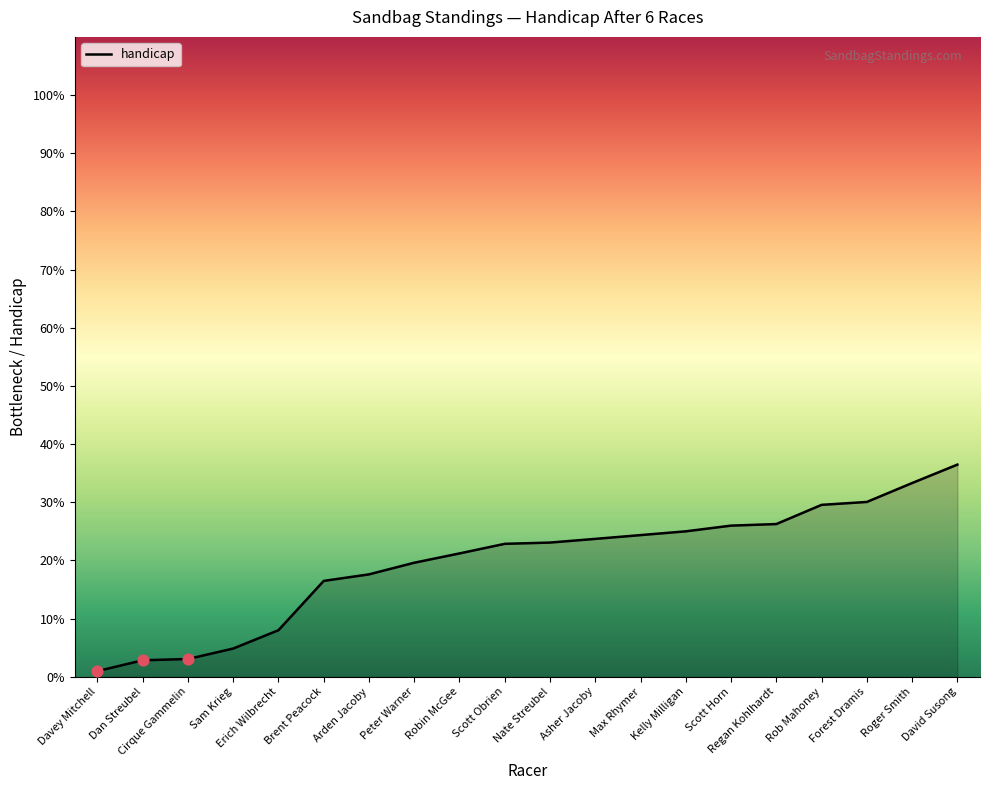

Approximately how many times larger is the value at Robin McGee compared to Roger Smith?

0.6